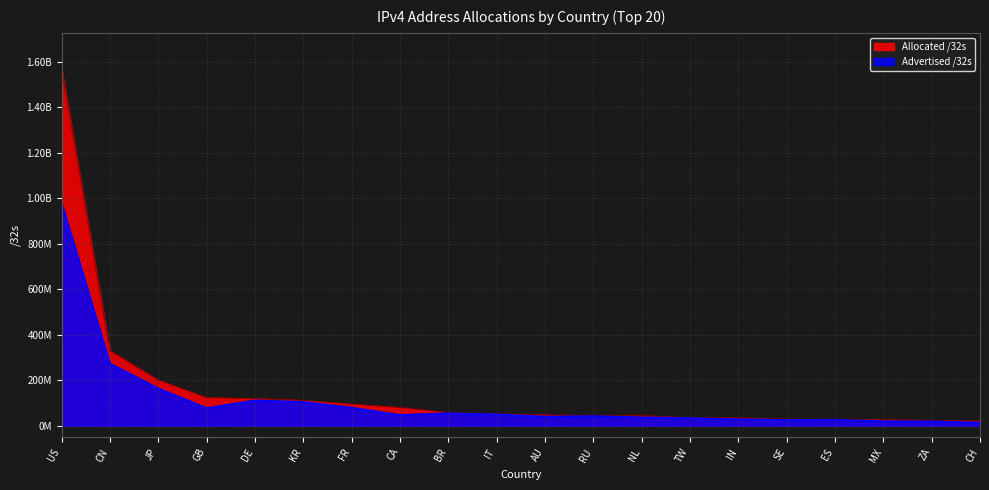

What is the difference between the maximum and second lowest values in the Allocated /32s series?

1546053248